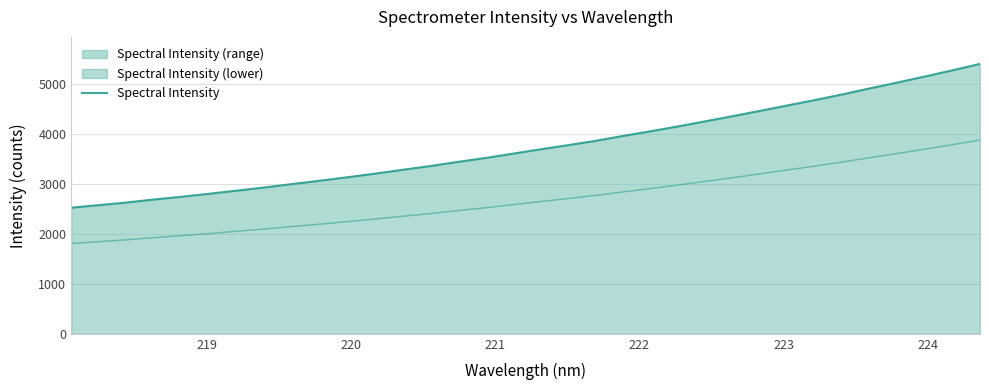

What is the minimum value shown in the chart?

2526.4